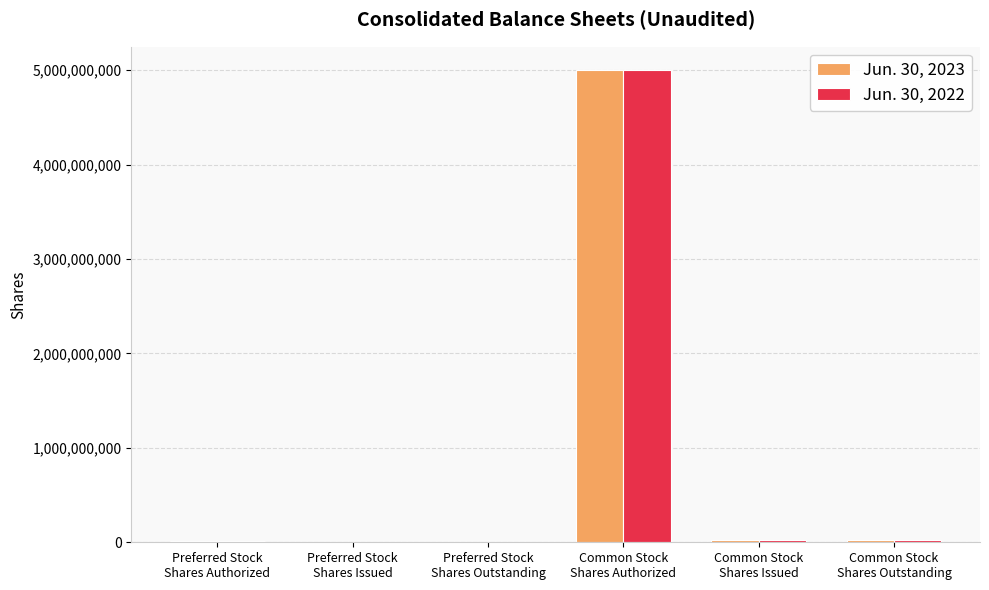

Where does the Jun. 30, 2023 series first go above 24692449?

Common Stock
Shares Authorized